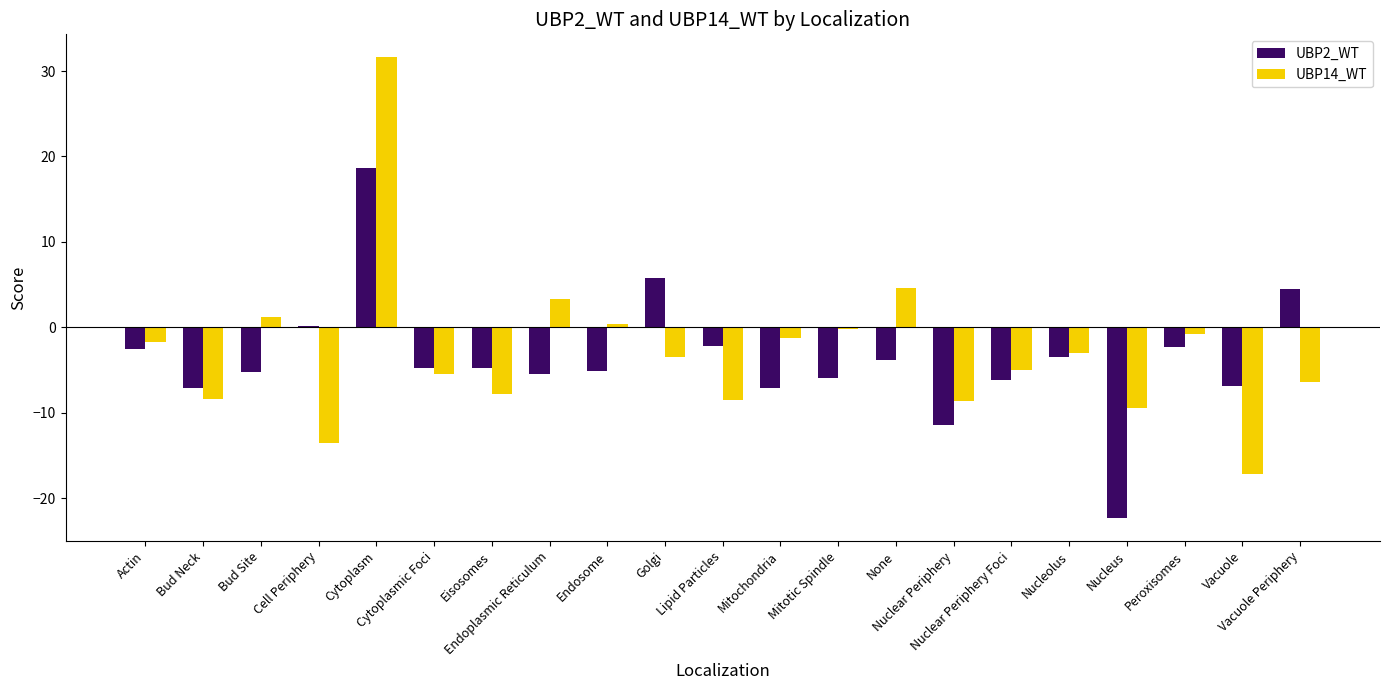

What is the sum of the UBP2_WT values at Mitochondria and Nucleolus?

-10.5